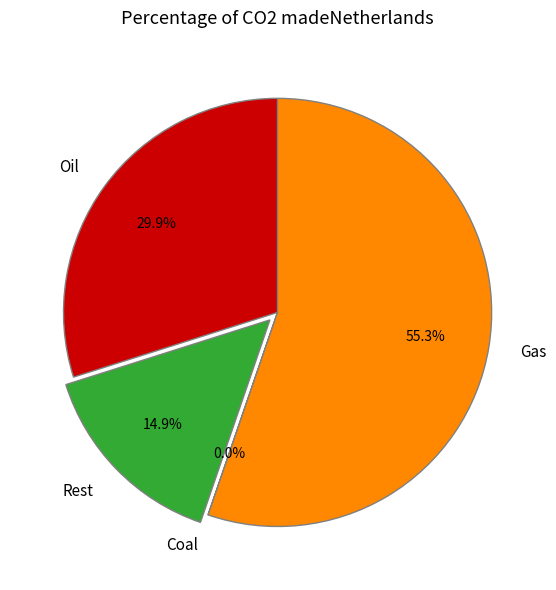

Is there any slice that represents more than half of the pie?

Yes